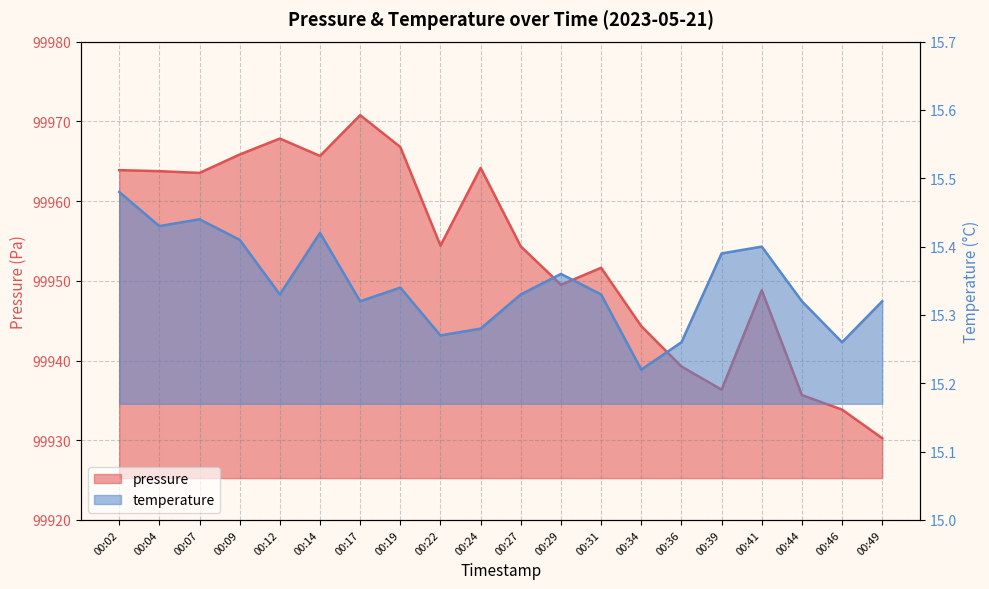

Rank the series by their maximum value, from highest to lowest.

pressure, temperature